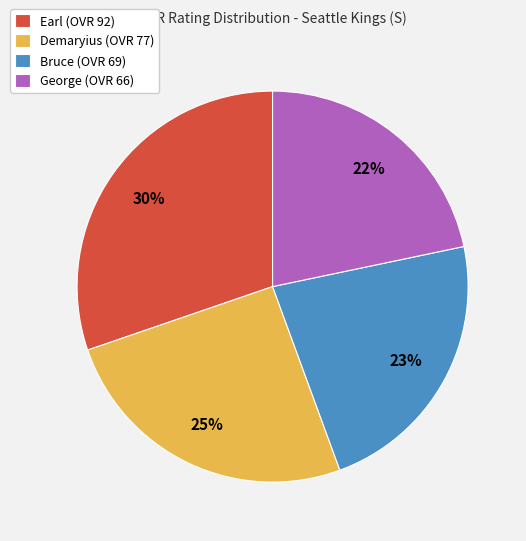

Combined, do George (OVR 66) and Earl (OVR 92) account for over 50%?

Yes